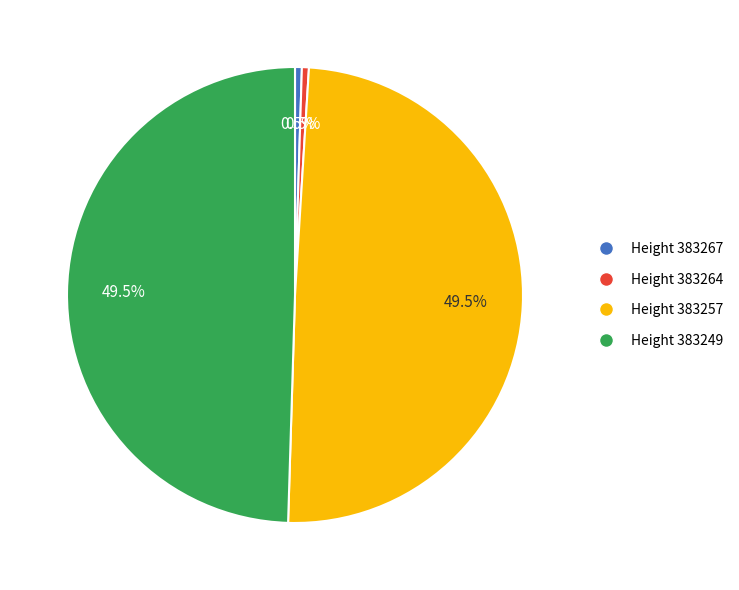

Does Height 383267 represent more than half of the total?

No